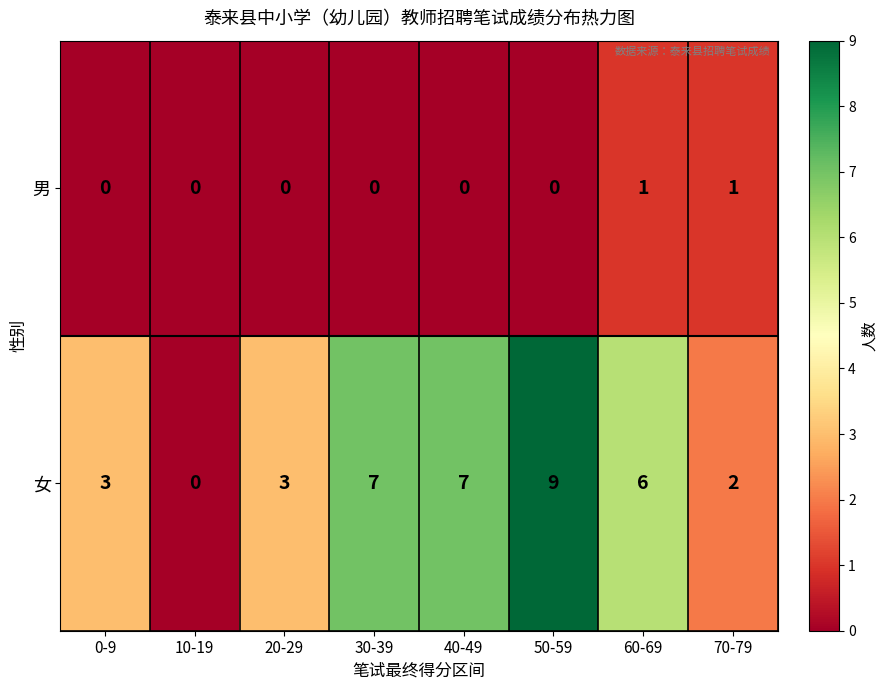

What is the difference between the second highest and second lowest values in the 女 series?

5